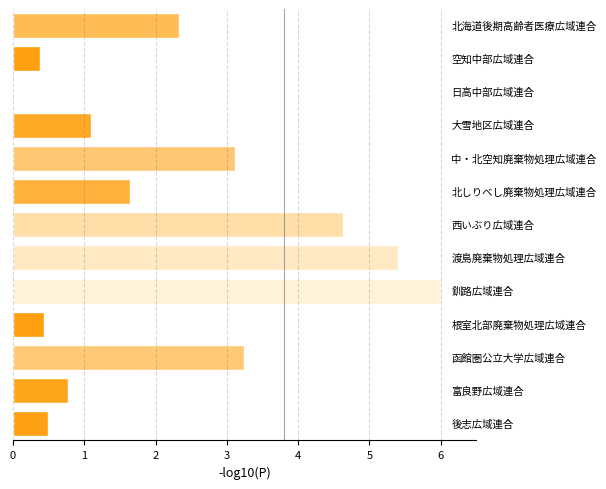

What is the sum of all values?

29.5